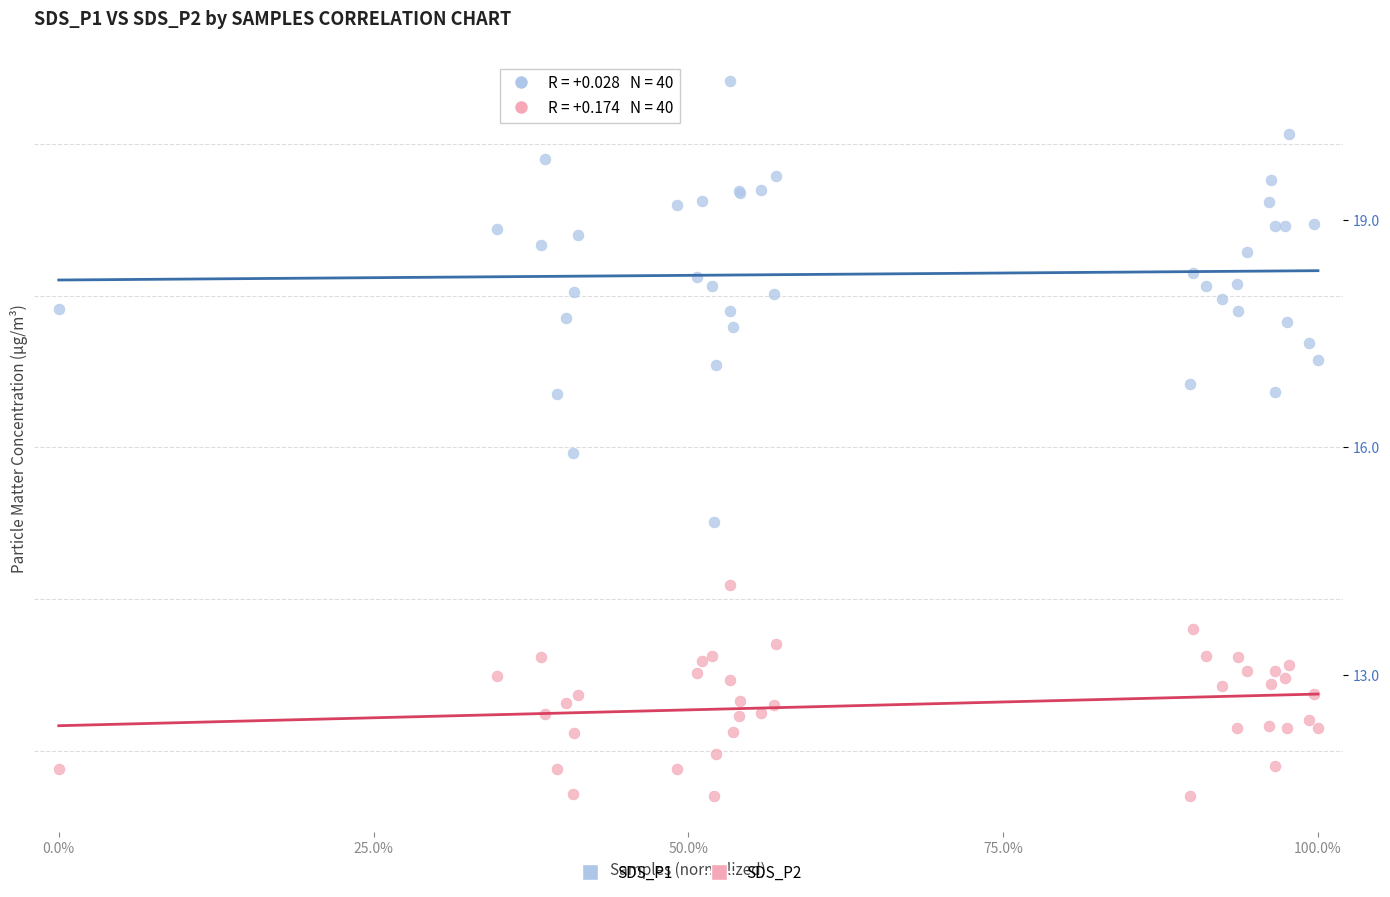

Which series has the largest Y range (max minus min)?

SDS_P1